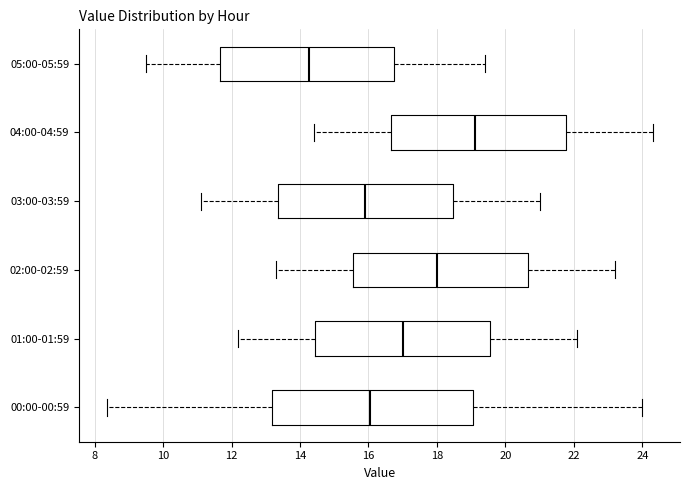

Reading bottom to top, transcribe this box plot: for each box, give where its median line is, the range the box spans, and where its two whiskers end, as read against the x-axis. The values are not printed on the chart, so give them approximately, as read against the axis.

00:00-00:59: median 16.0, box 13.2 to 19.0, whiskers 8.4 to 24.0
01:00-01:59: median 17.0, box 14.4 to 19.6, whiskers 12.2 to 22.2
02:00-02:59: median 18.0, box 15.6 to 20.6, whiskers 13.4 to 23.2
03:00-03:59: median 16.0, box 13.4 to 18.4, whiskers 11.2 to 21.0
04:00-04:59: median 19.2, box 16.6 to 21.8, whiskers 14.4 to 24.4
05:00-05:59: median 14.2, box 11.6 to 16.8, whiskers 9.6 to 19.4